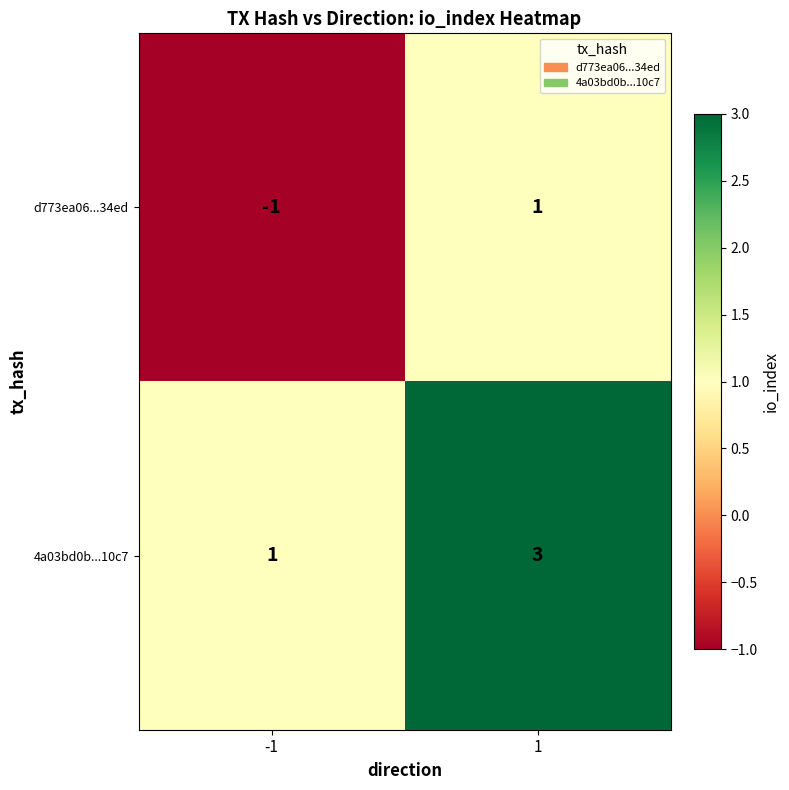

Is it true that 4a03bd0b...10c7 equals 4 at 1?

False